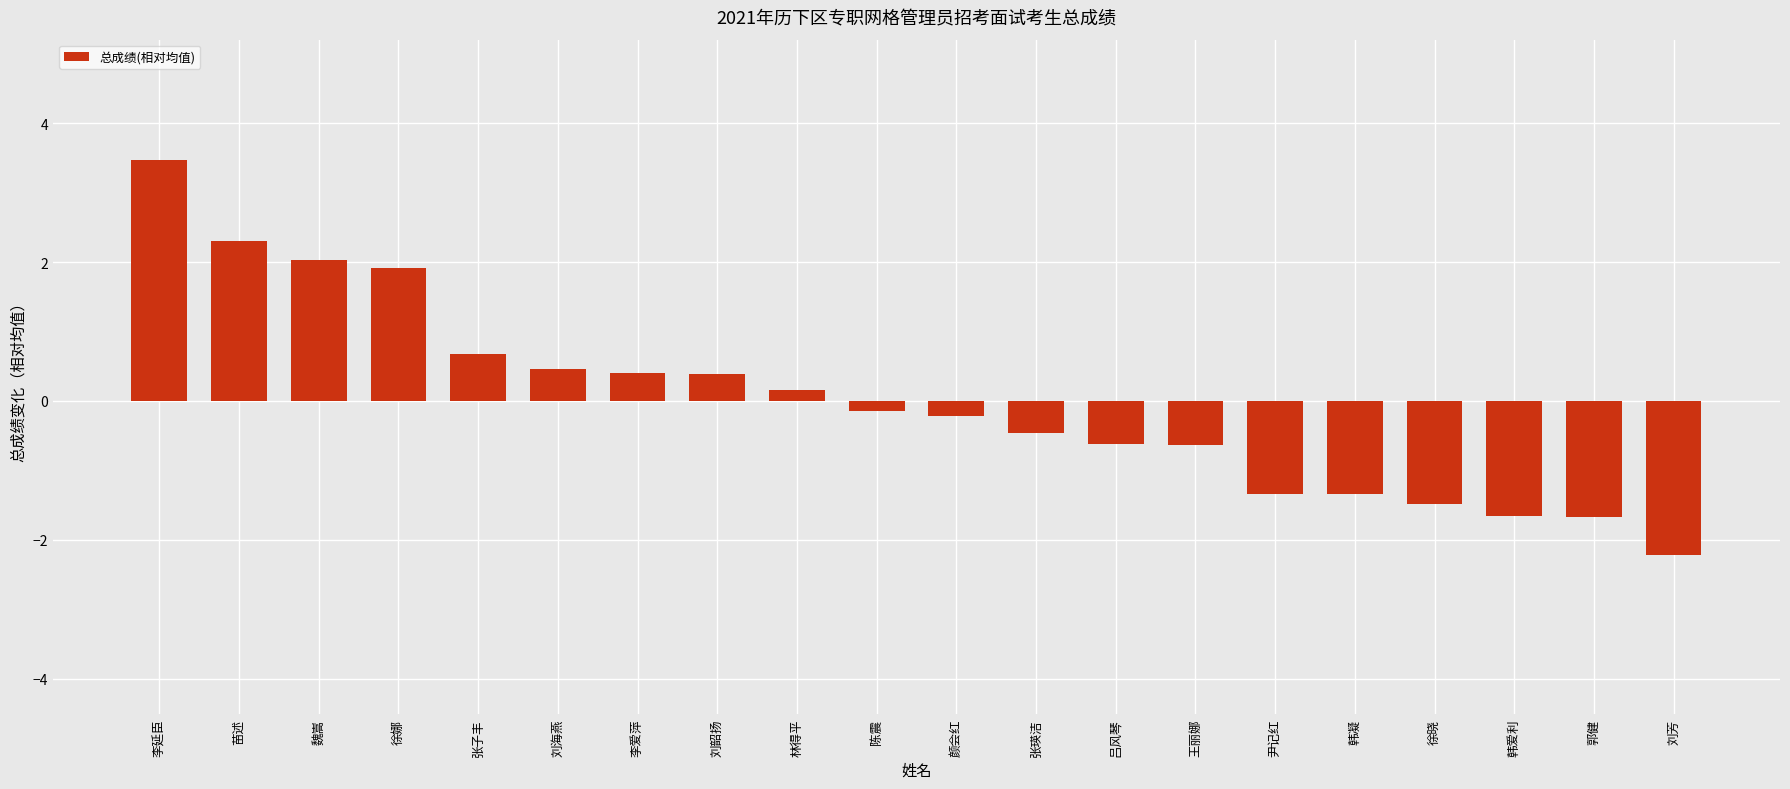

Count the number of values greater than 0.

9